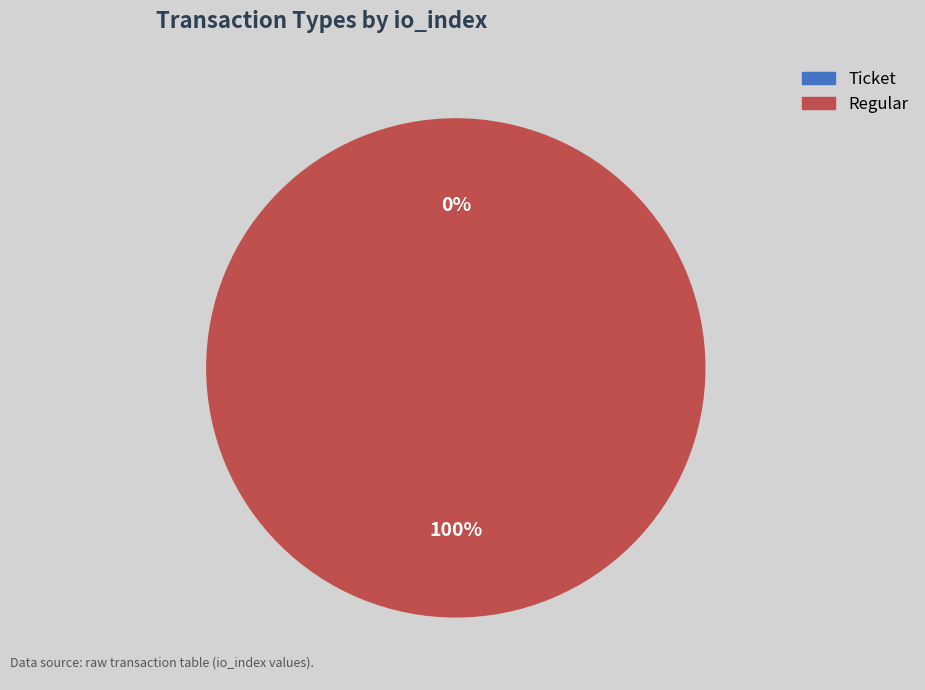

Does any single category account for the majority?

Yes